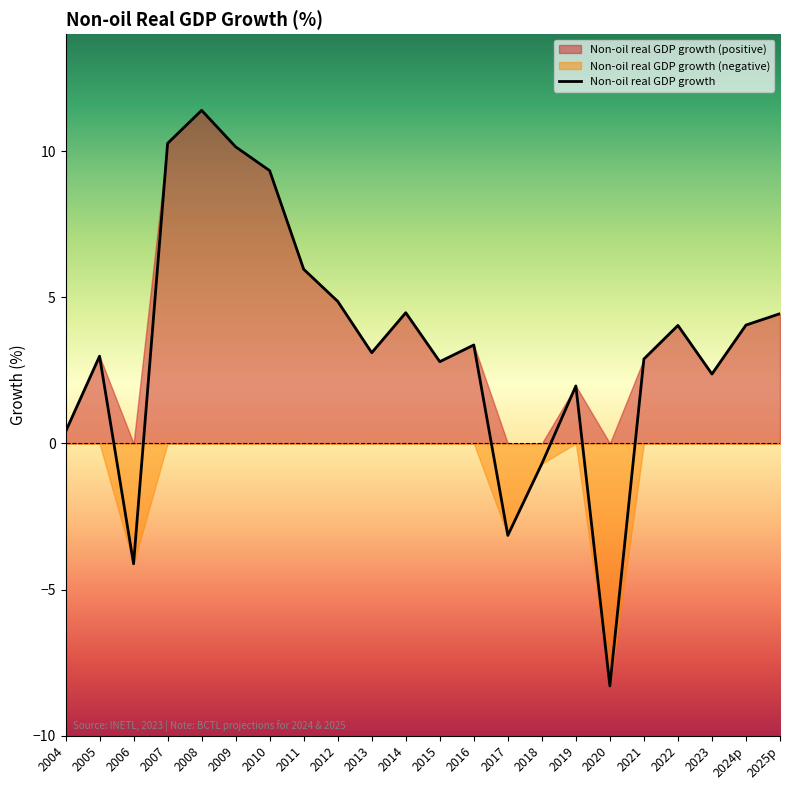

True or false: the data shows 2.4 at 2023.

True